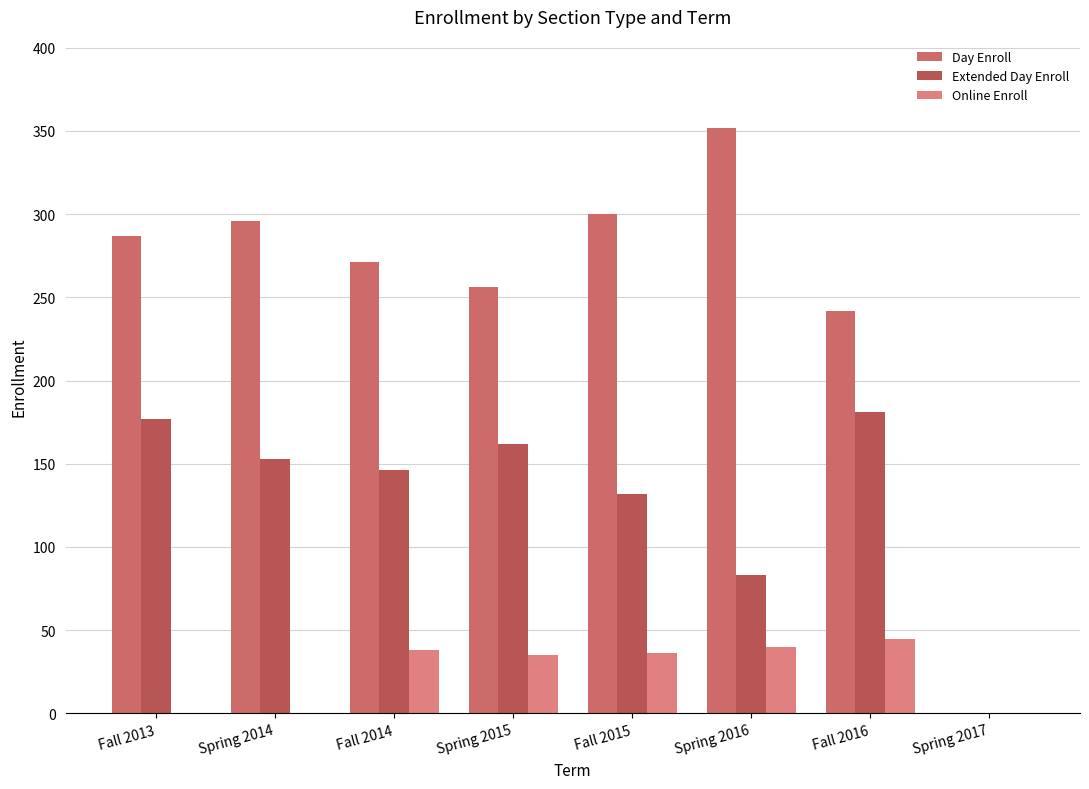

Which series has the largest range (max minus min)?

Day Enroll